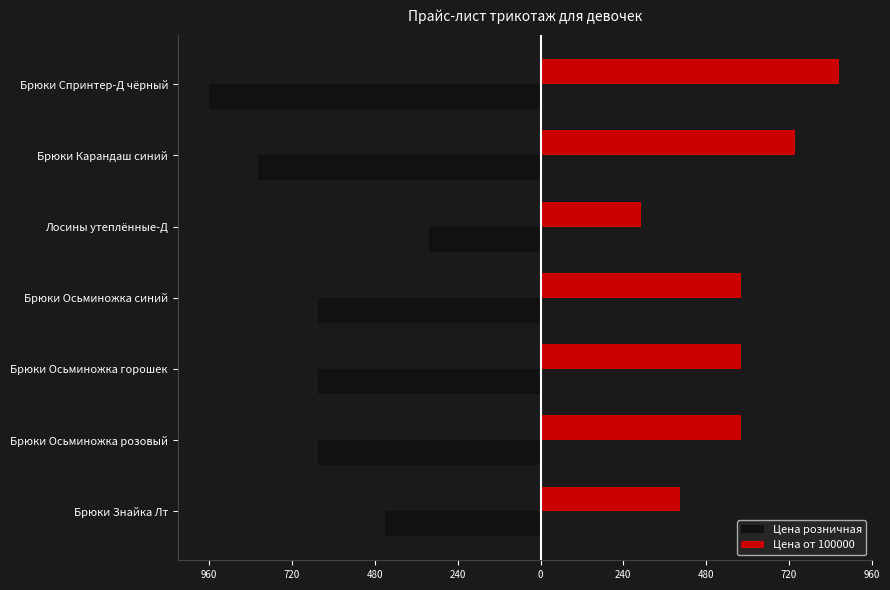

What are all the series names shown in the legend?

Цена розничная, Цена от 100000